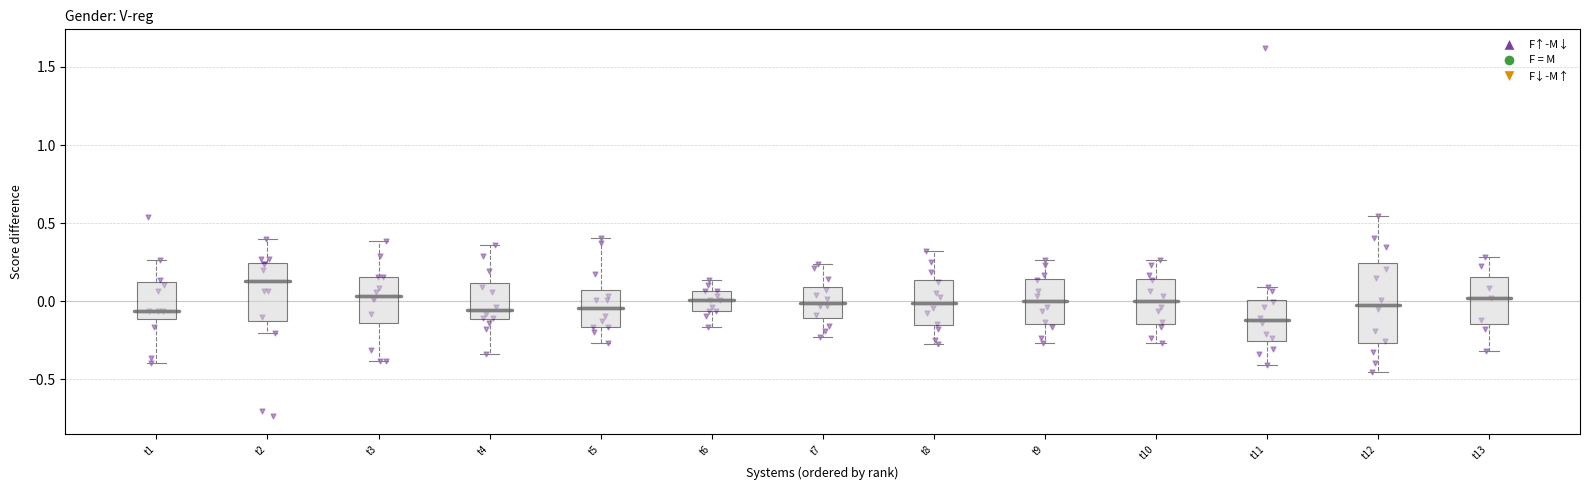

Where does the upper whisker of the box for t5 end on the y-axis? The values are not printed on the chart, so give them approximately, as read against the axis.

0.40